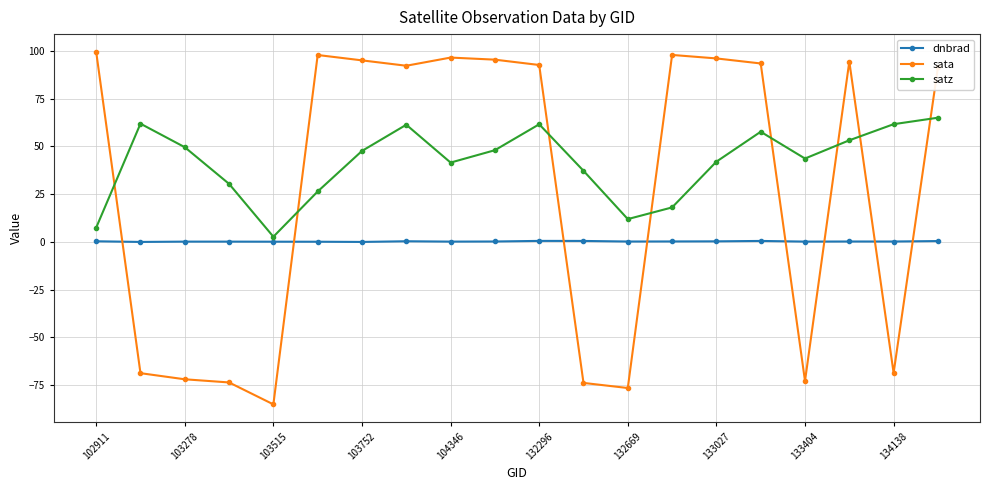

How many lines are shown in the chart?

3